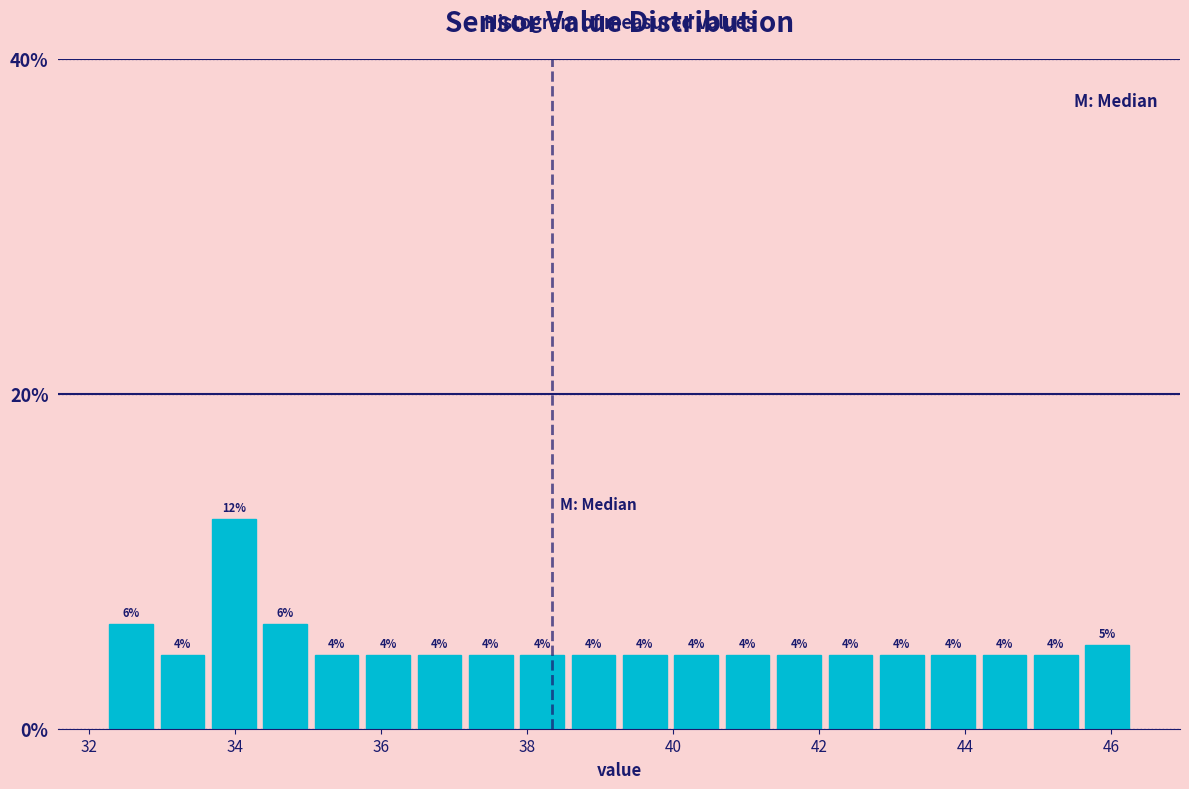

Around what value on the x-axis is the tallest bar? Give the approximate position of its centre, as read against the axis.

34.0